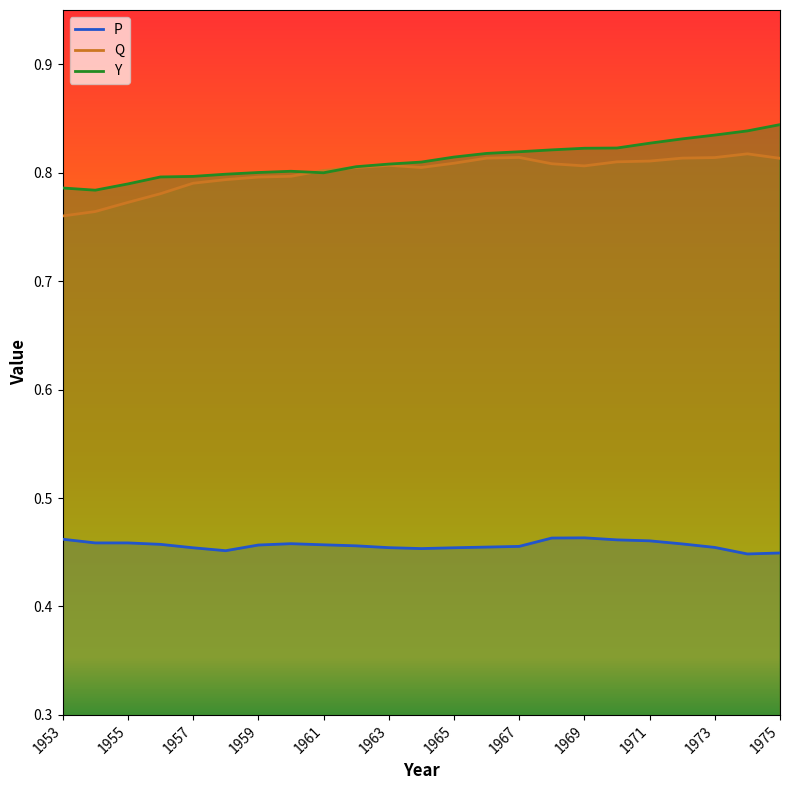

How many lines are shown in the chart?

3